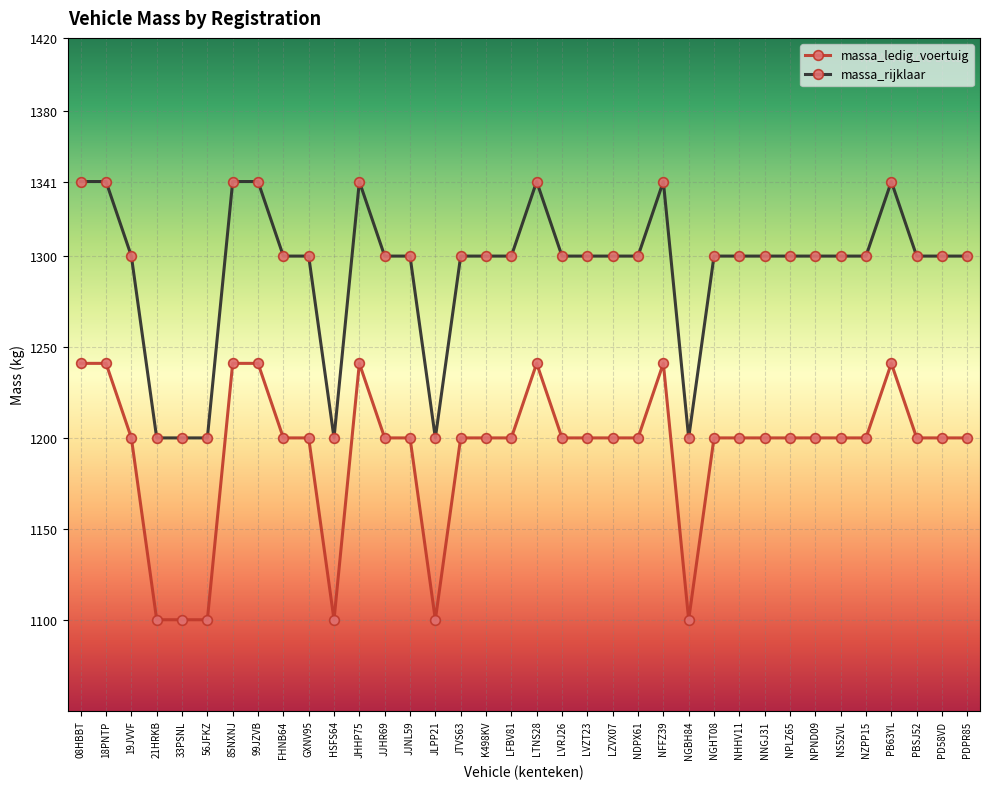

True or false: massa_ledig_voertuig and massa_rijklaar cross at least once.

False